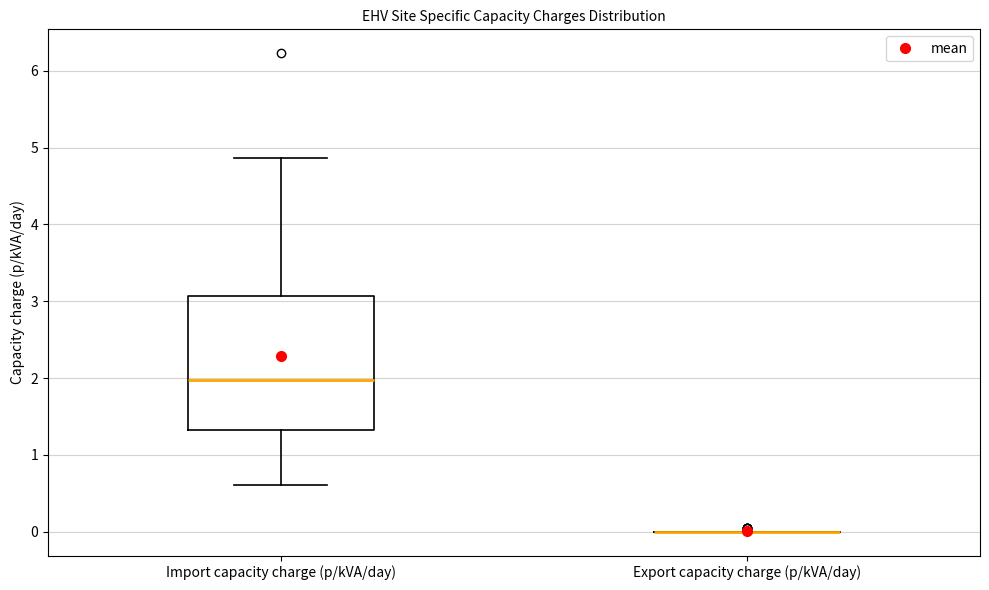

Reading left to right, read every box against the y-axis: the position of its median line, the range the box covers, and the ends of its whiskers. The values are not printed on the chart, so give them approximately, as read against the axis.

Import capacity charge (p/kVA/day): median 2.0, box 1.3 to 3.1, whiskers 0.6 to 4.9
Export capacity charge (p/kVA/day): box collapsed to a line at 0.0, whiskers 0.0 to 0.0